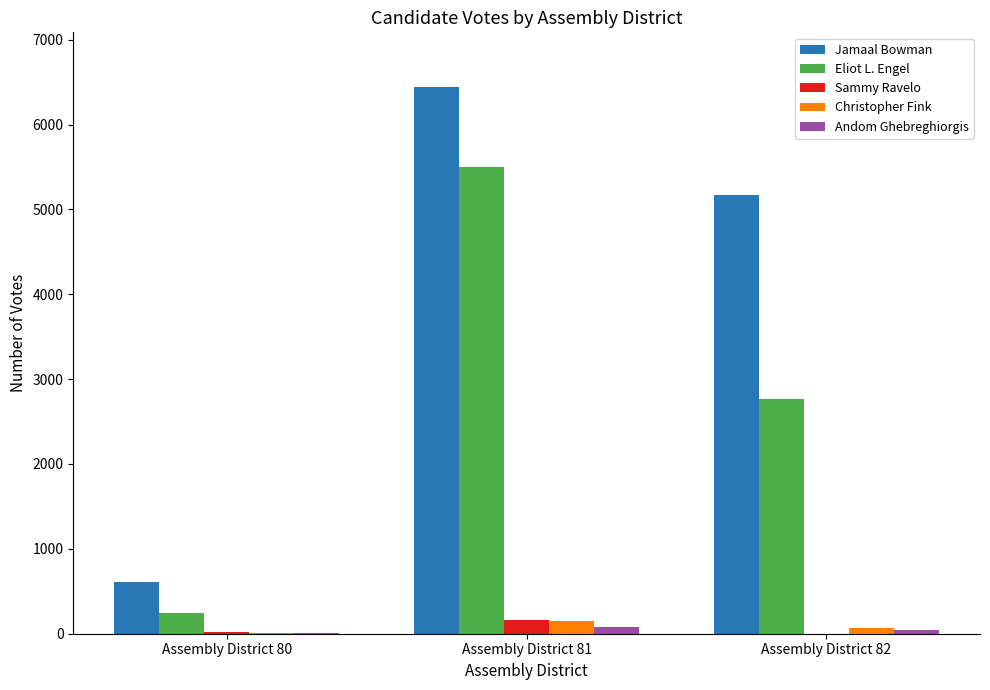

What is the sum of all Christopher Fink values?

227